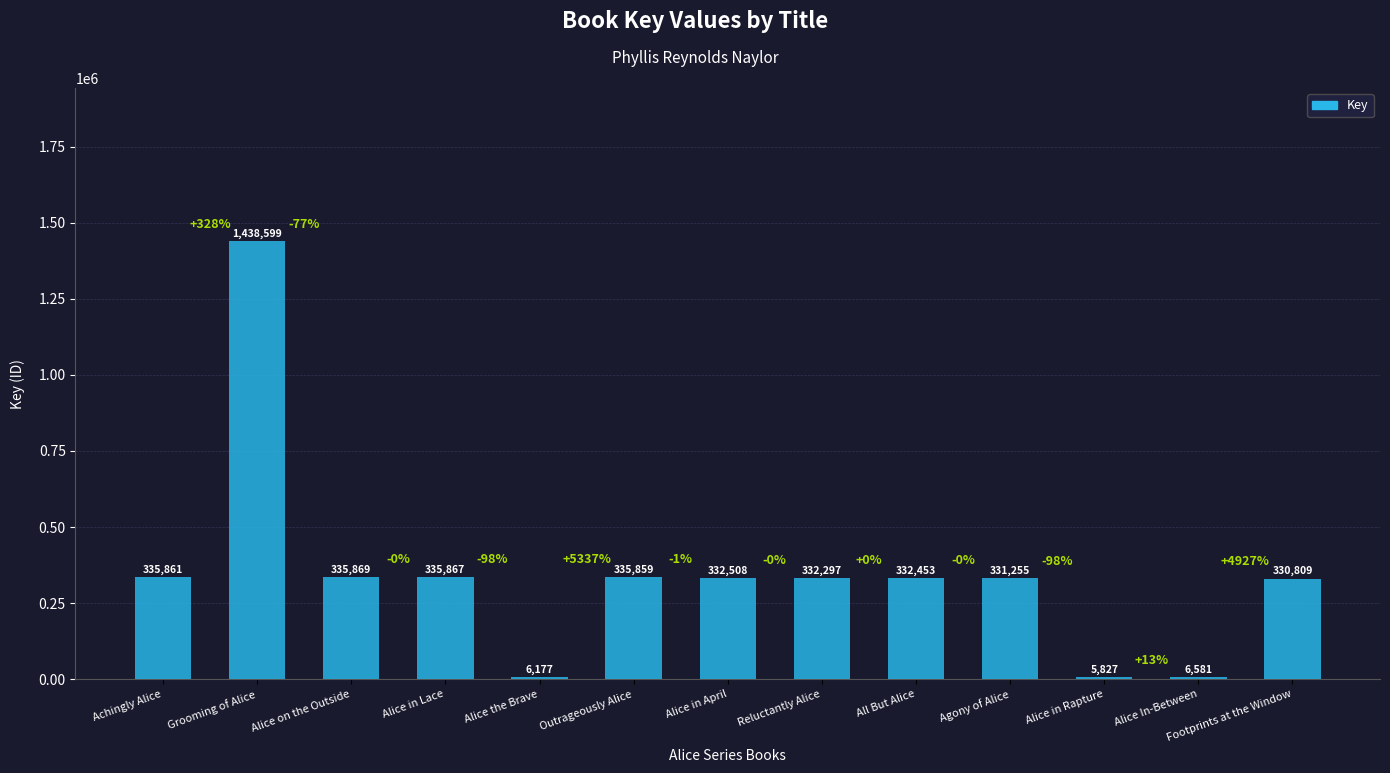

How many data points are less than 332453?

6